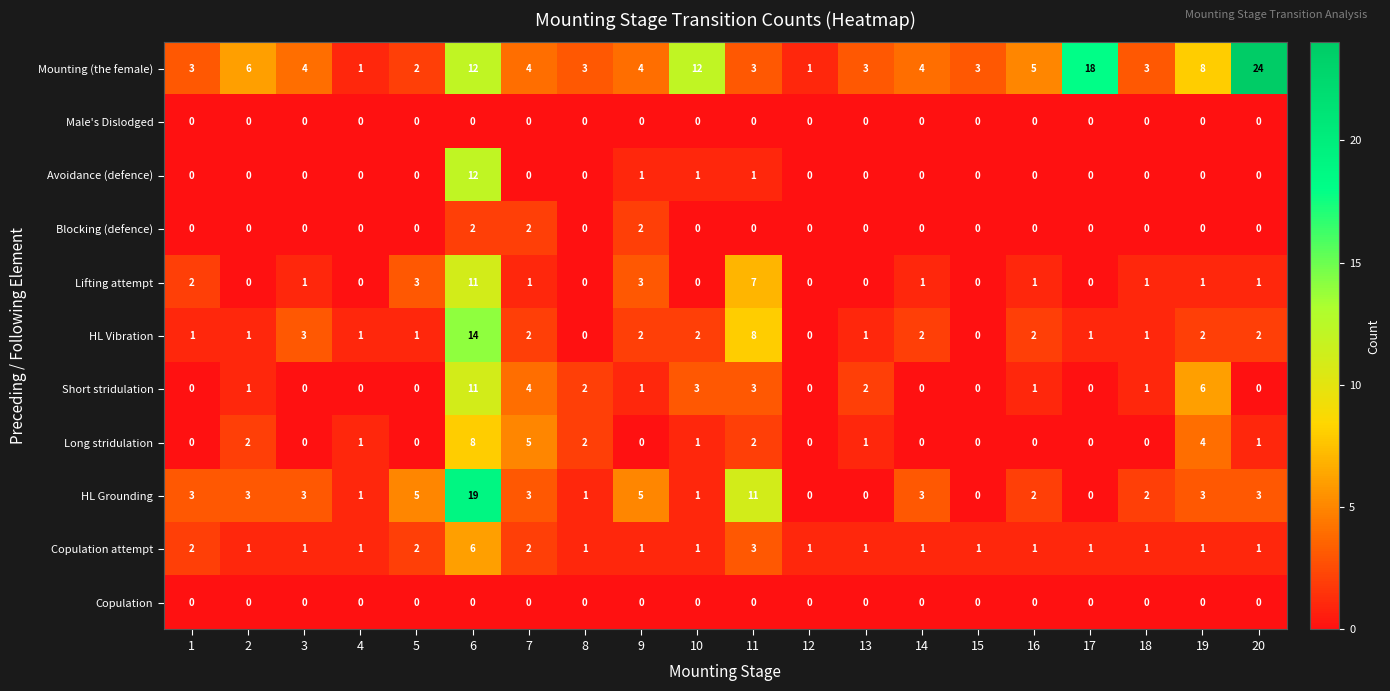

What is the difference between the highest and lowest values at 10?

12